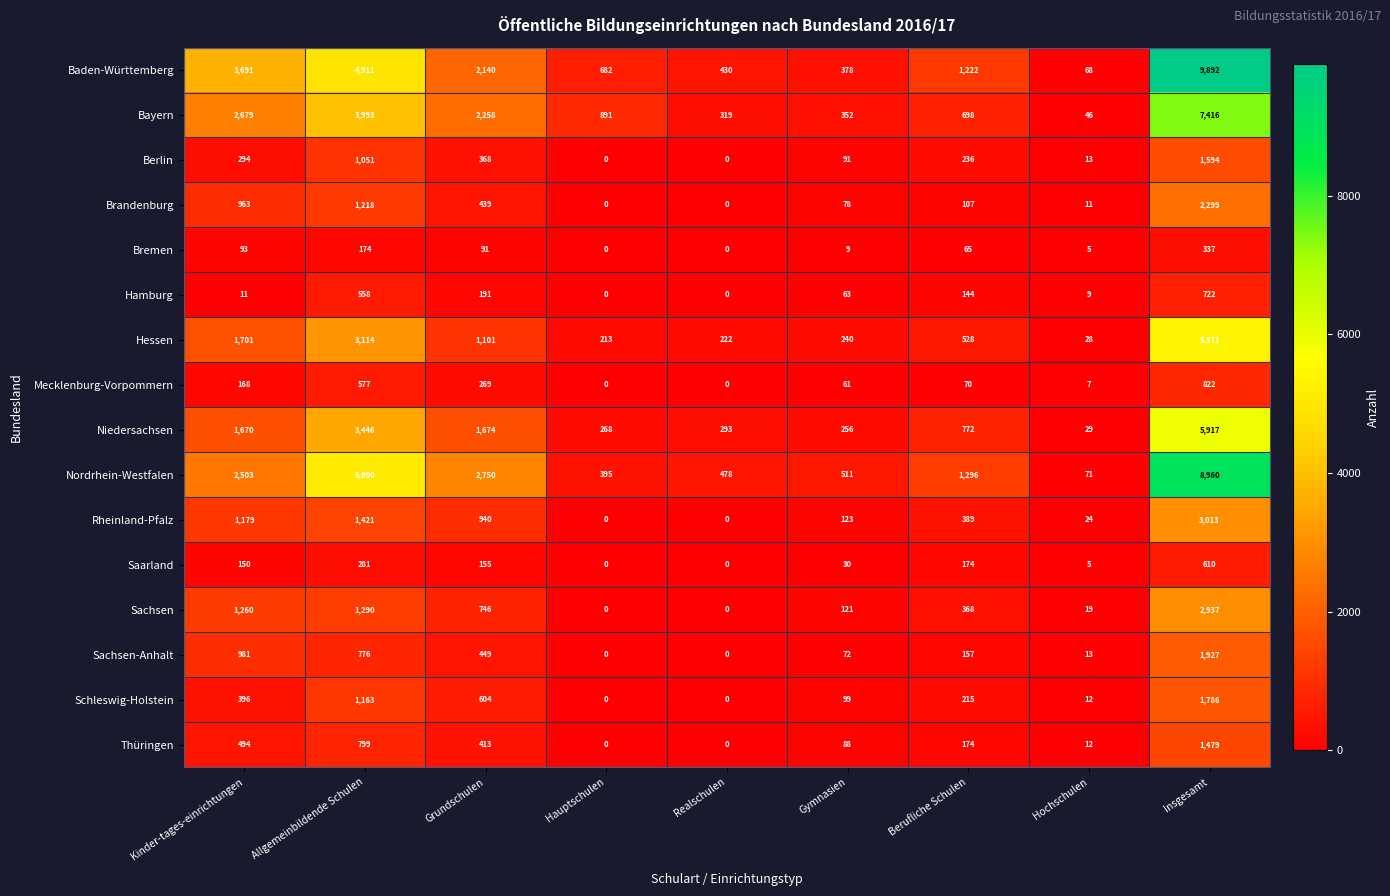

Between Gymnasien and Insgesamt, which series saw the biggest shift?

Baden-Württemberg